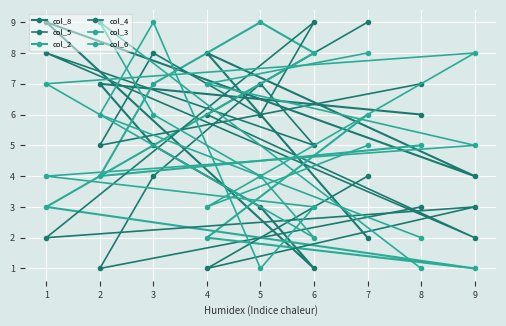

In col_4, how many points are higher than both neighbors (excluding endpoints)?

3